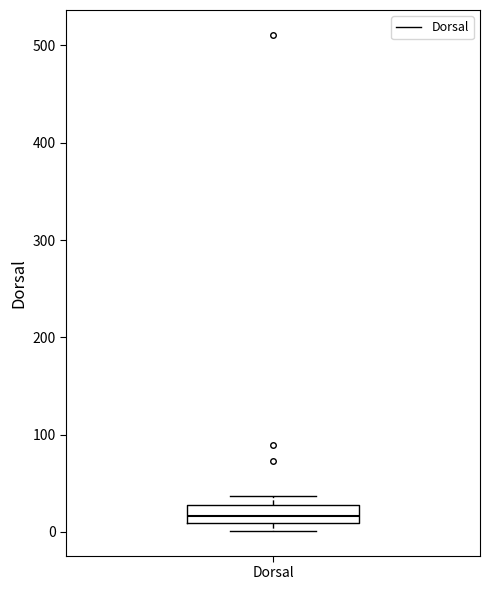

Where is the lower edge of the box for Dorsal on the y-axis? The values are not printed on the chart, so give them approximately, as read against the axis.

10